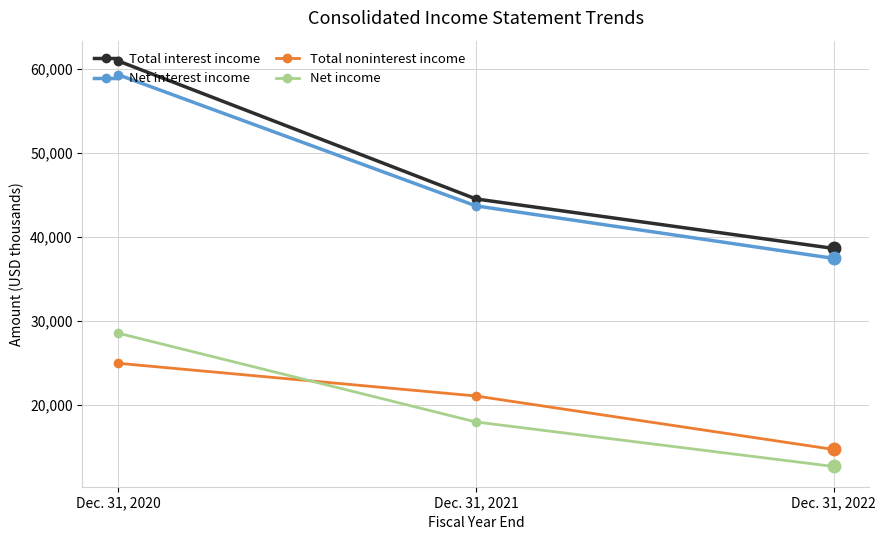

Read the Total noninterest income value at Dec. 31, 2020, to the nearest 100.

24900